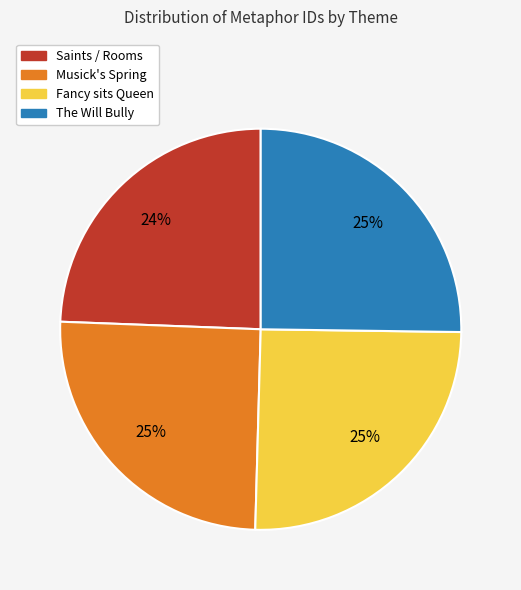

Which has a higher value, Saints / Rooms or Musick's Spring?

Musick's Spring